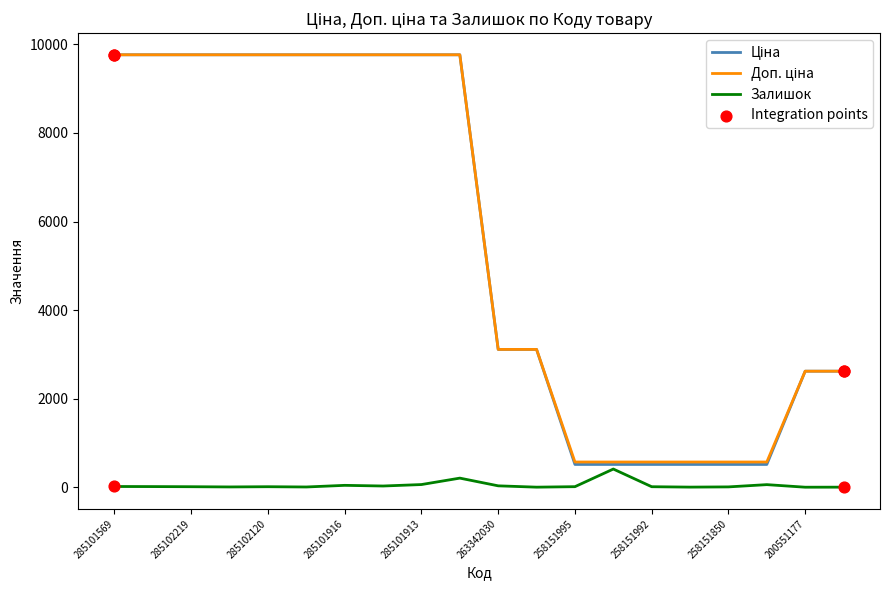

How many lines are shown in the chart?

3